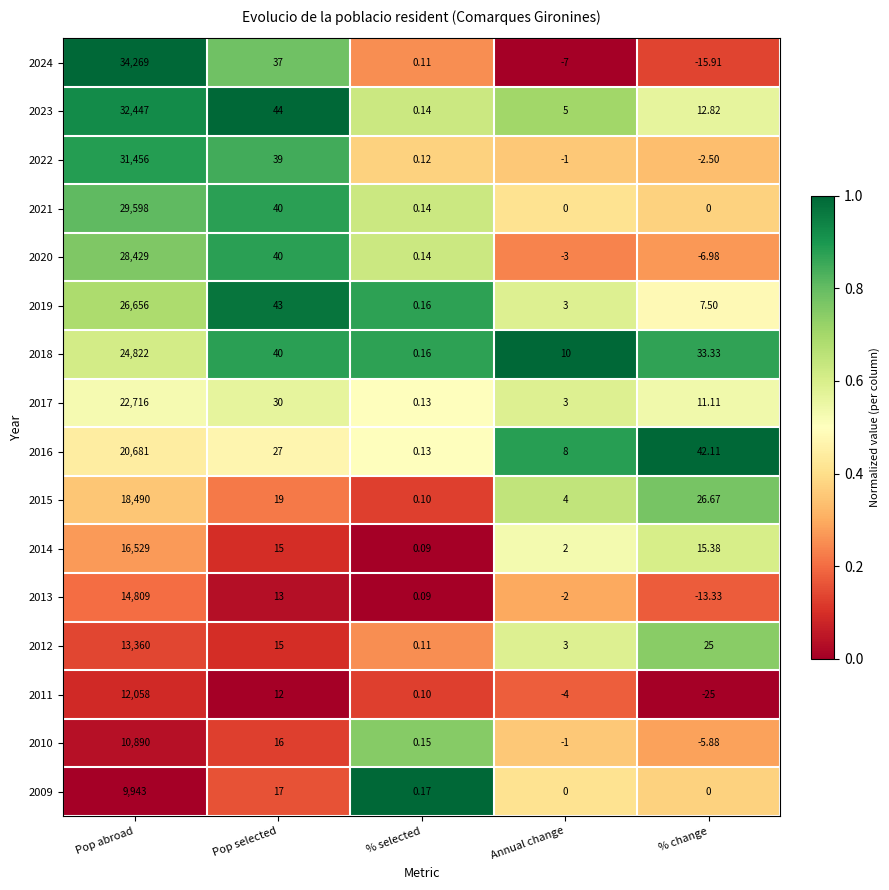

Which series has the widest spread of values?

2024